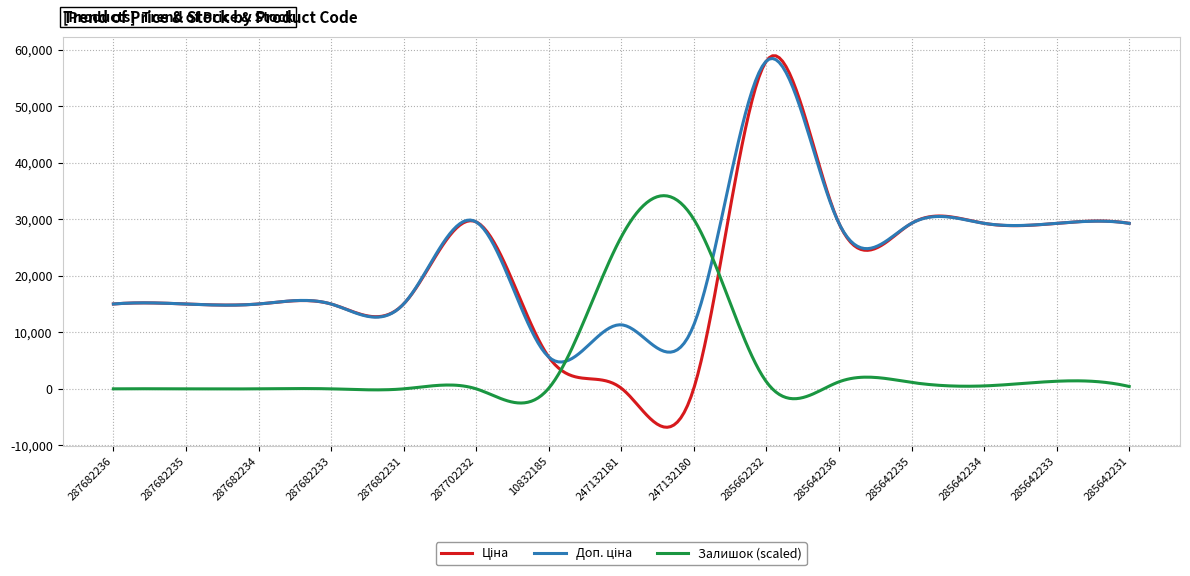

What is the minimum value shown in the chart?

-6803.2